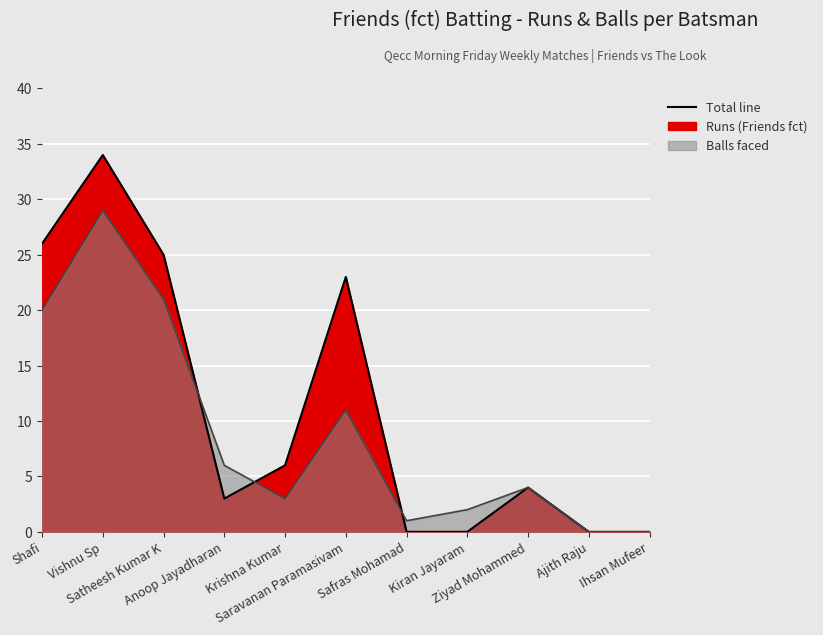

Where is Balls nearest to the value 14?

Saravanan Paramasivam